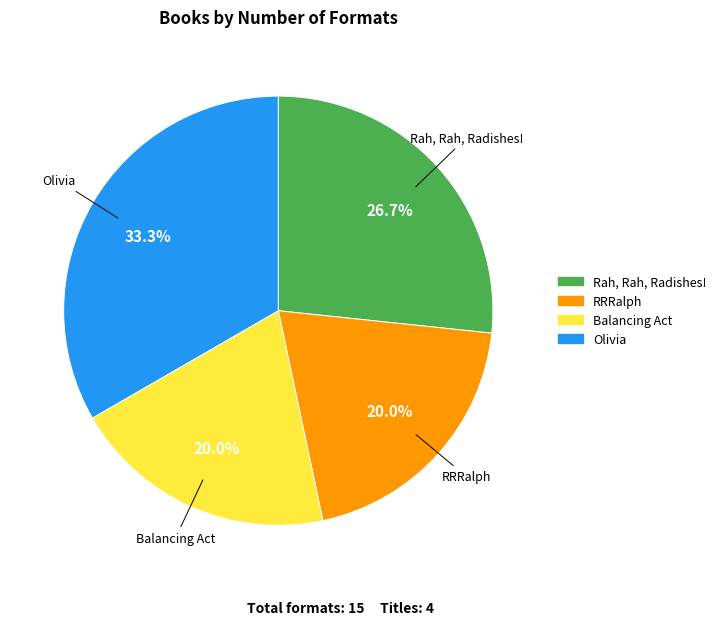

Does Balancing Act represent more than half of the total?

No